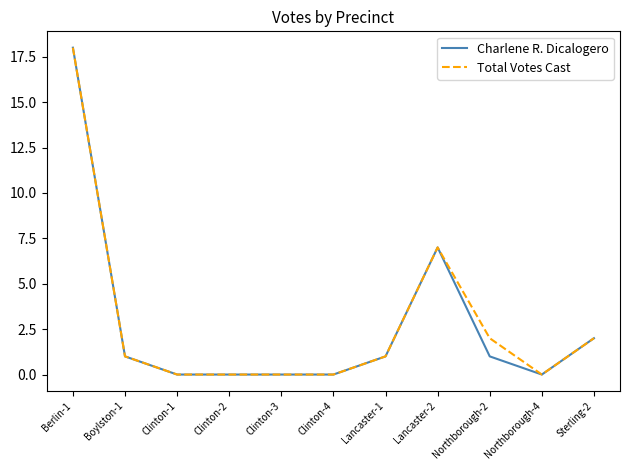

What are all the series names shown in the legend?

Charlene R. Dicalogero, Total Votes Cast